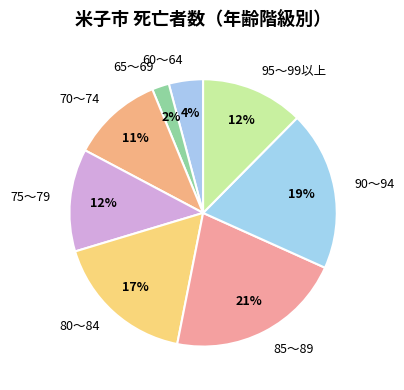

What percentage is the 90～94 slice, to the nearest percent?

19%